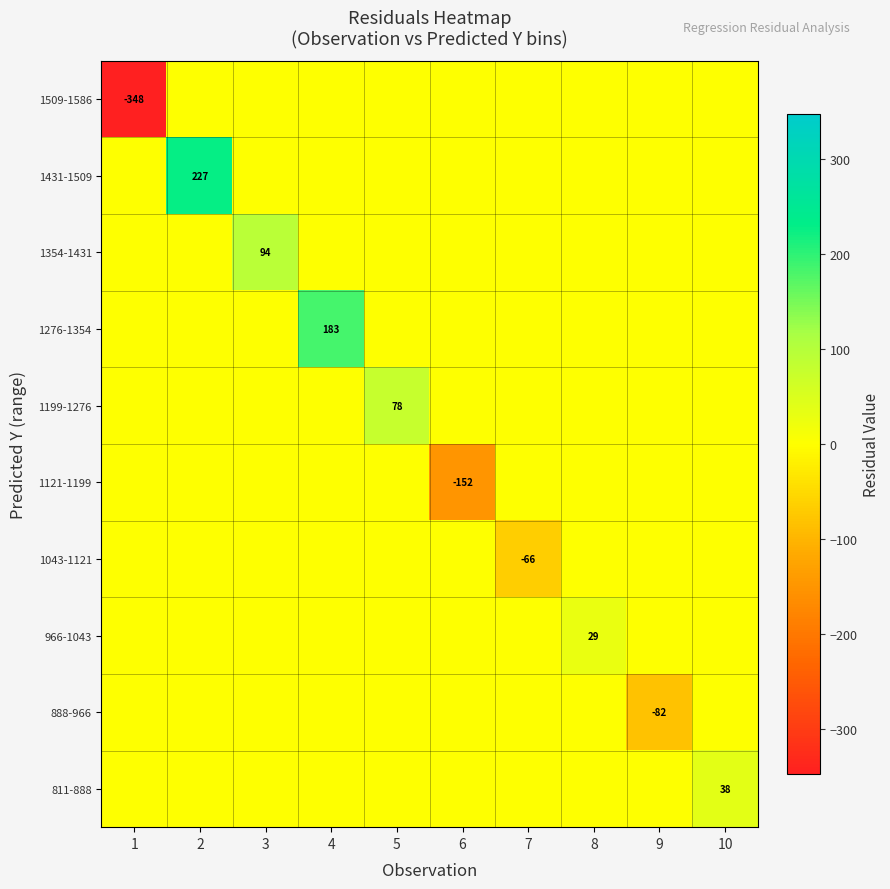

What is the difference between the highest and lowest values at 1?

347.9